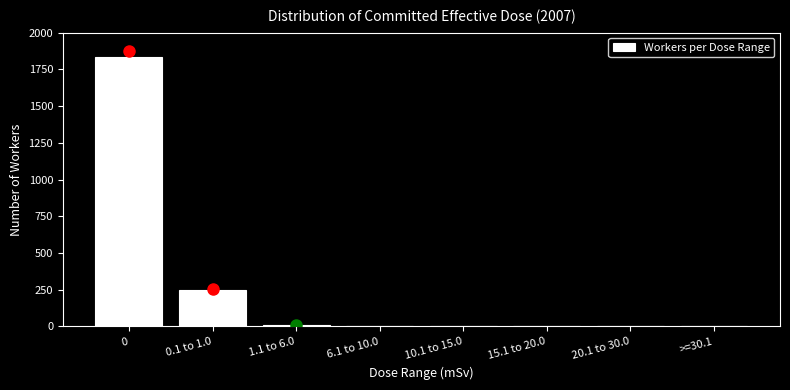

Reading left to right, extract all data points from this chart.

0=1836	0.1 to 1.0=248	1.1 to 6.0=12	6.1 to 10.0=0	10.1 to 15.0=0	15.1 to 20.0=0	20.1 to 30.0=0	>=30.1=0